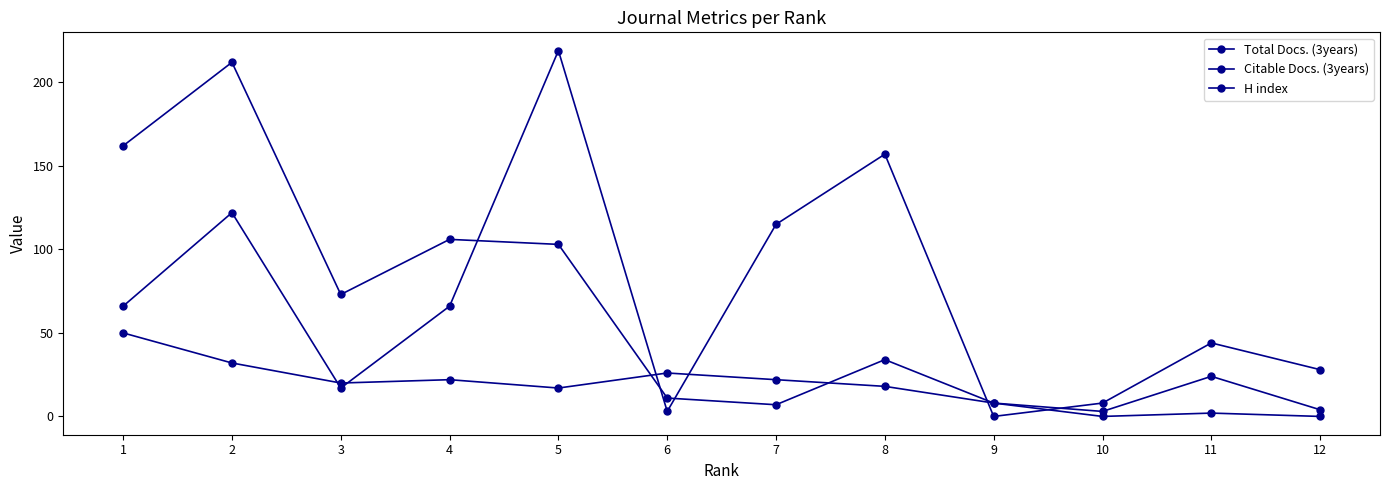

Is this an area chart (filled region under the line)?

No